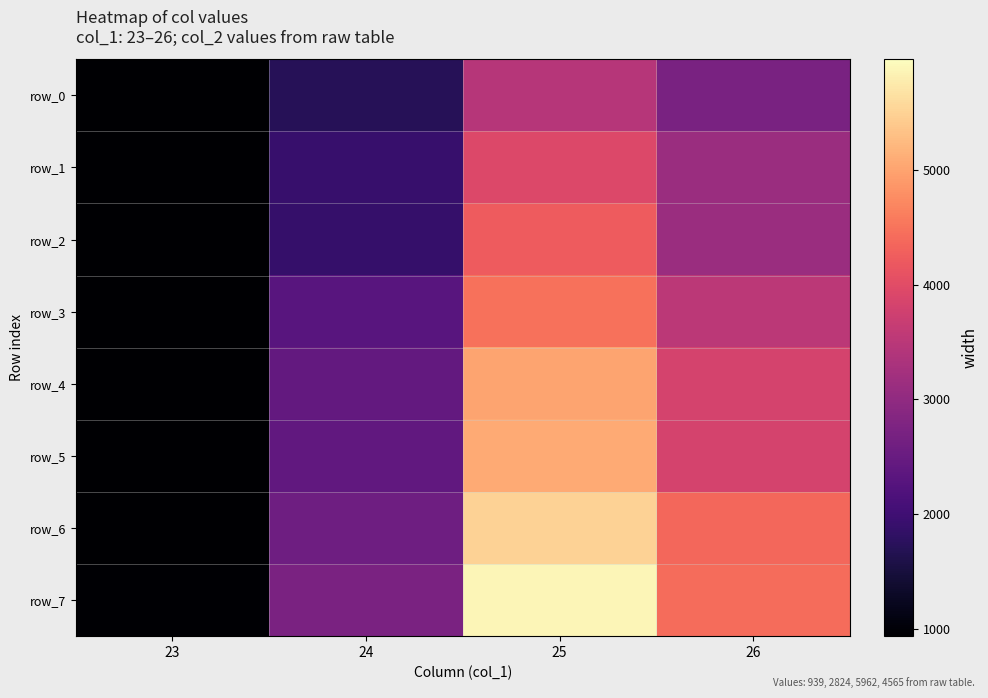

How many data points in row_0 are above 2718?

2